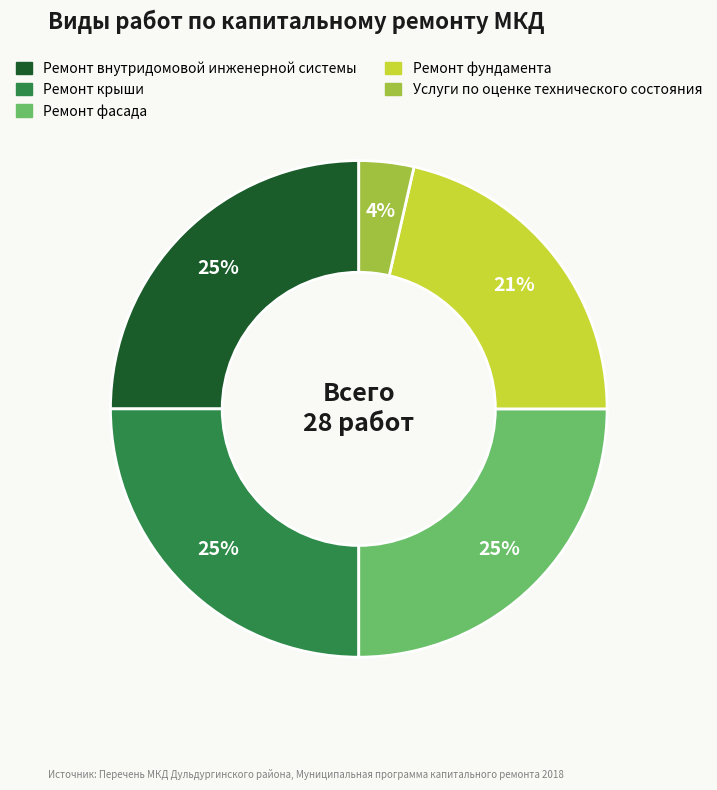

The Ремонт внутридомовой инженерной системы slice represents 25% of the pie. True or false?

True